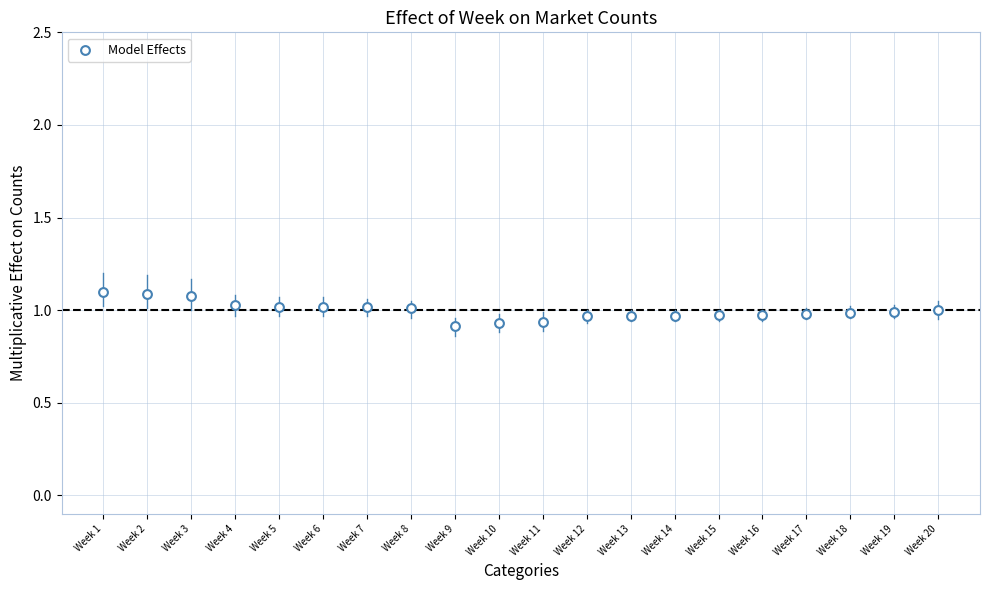

How many data points are displayed?

20